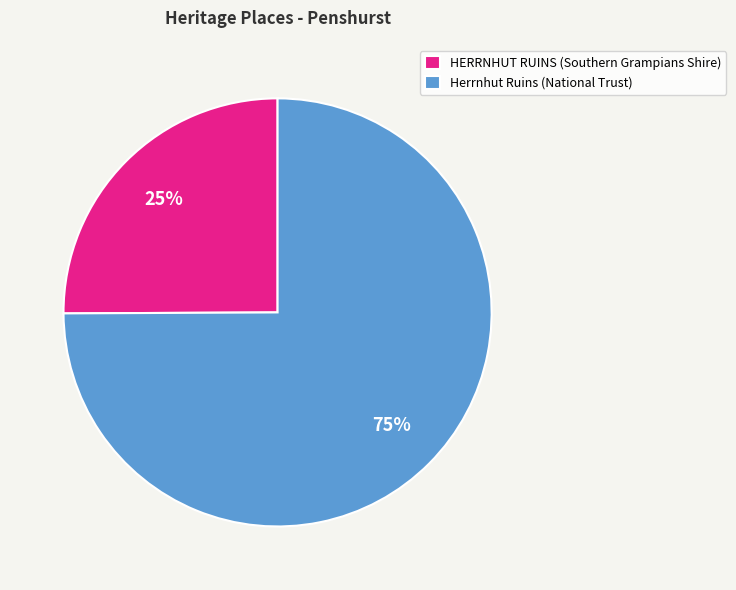

To the nearest percent, what portion does Herrnhut Ruins represent?

75%